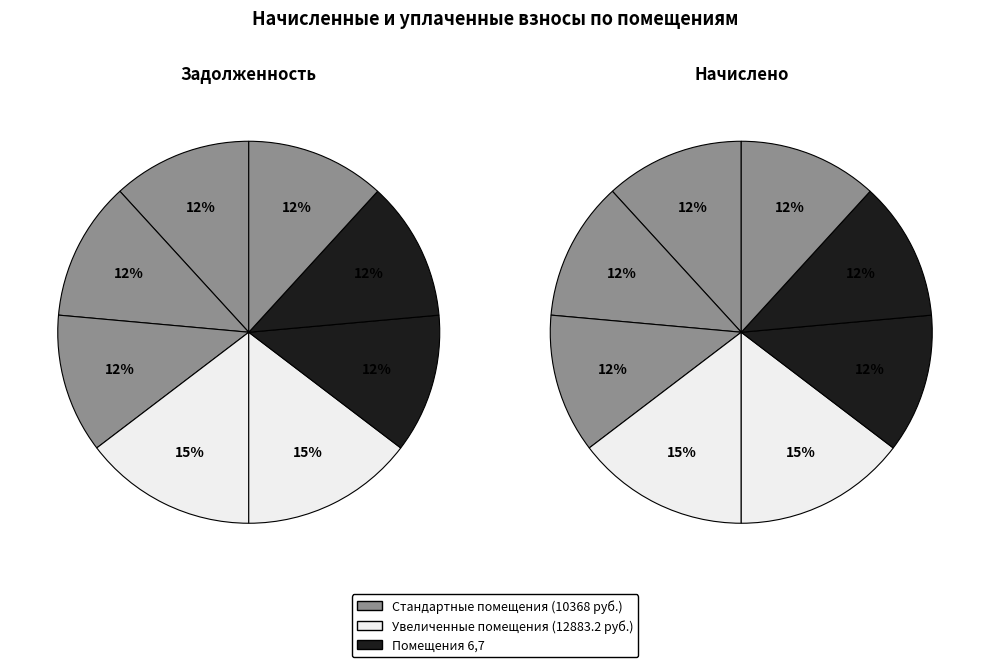

Rank the categories by задолженность value from highest to lowest.

4, 5, 1, 2, 3, 6, 7, 8